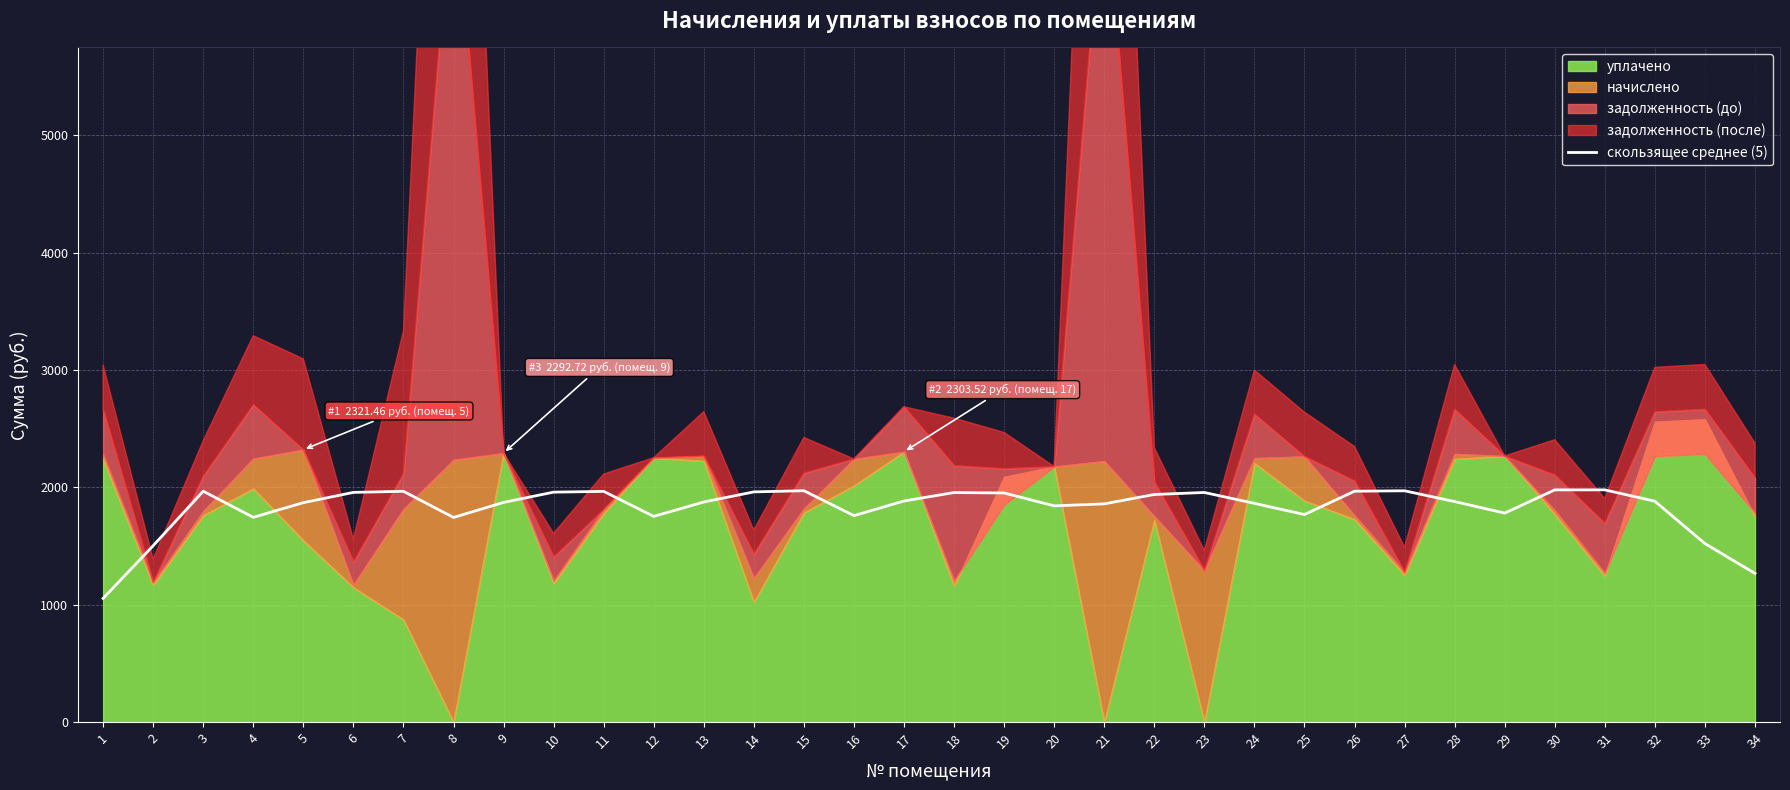

What is the value of the 5th point from the left?

1870.1